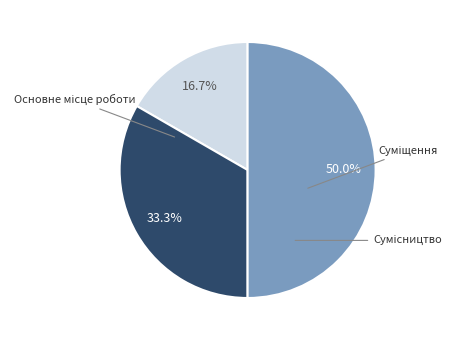

What percentage is the Сумісництво slice, to the nearest percent?

50%